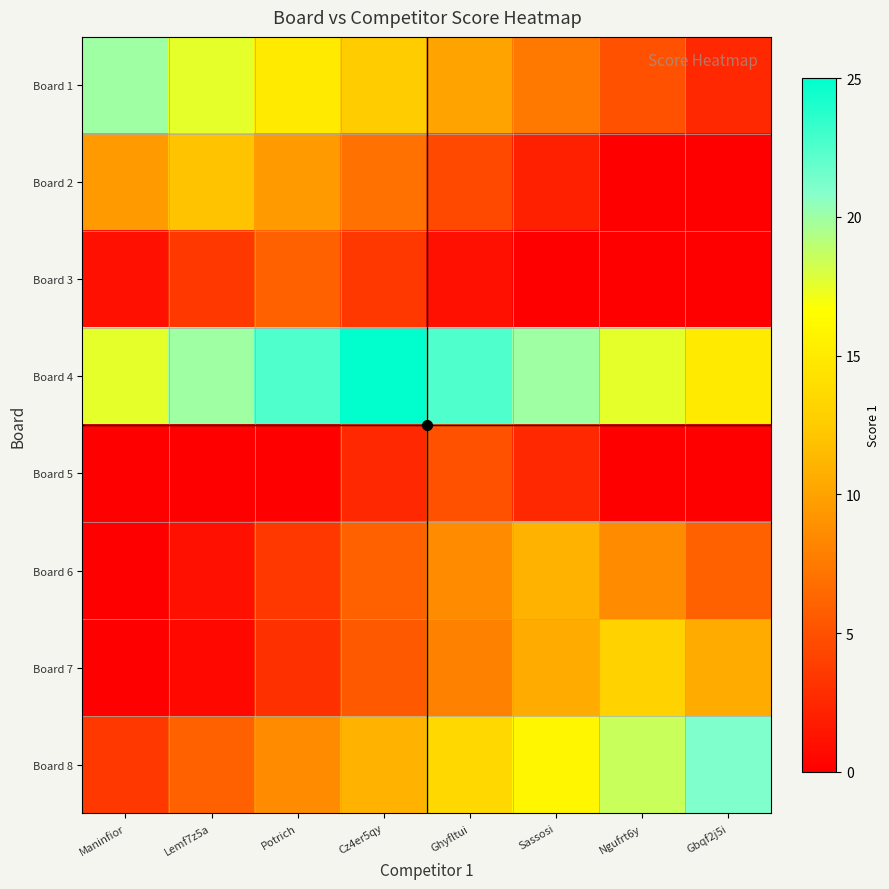

At which category is the sum across all series the highest?

Cz4er5qy